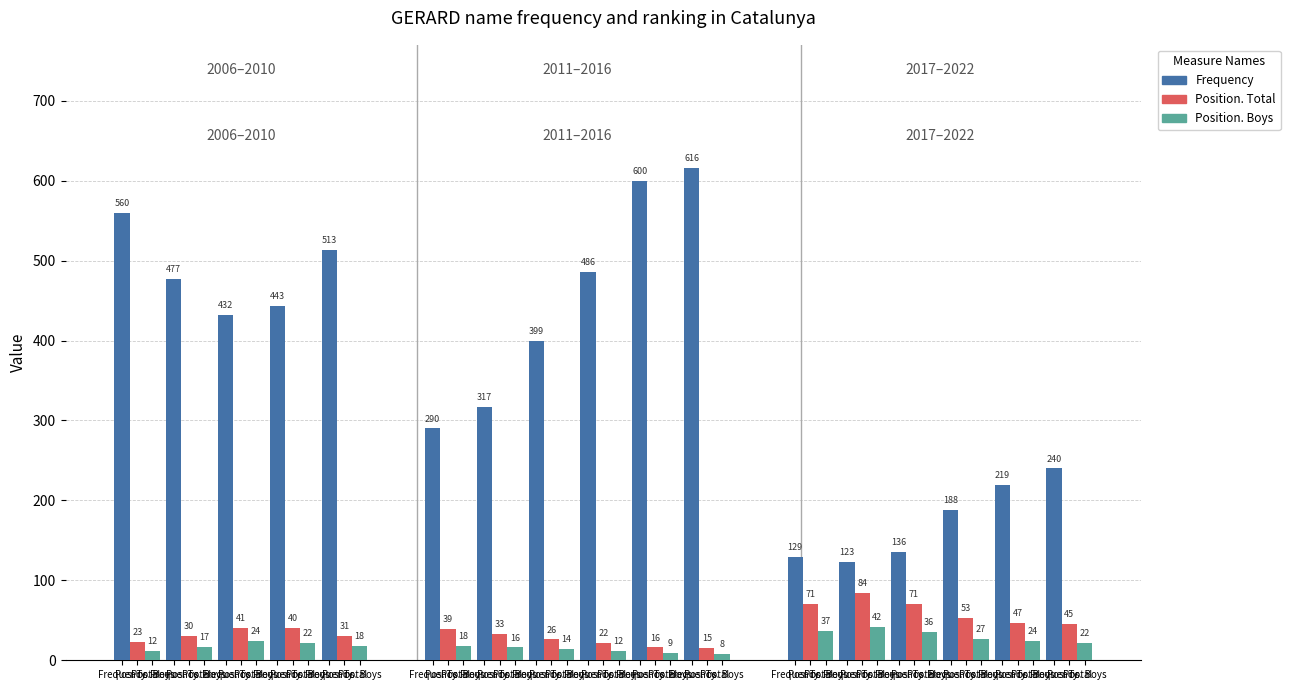

At how many categories does at least one series exceed 602?

1